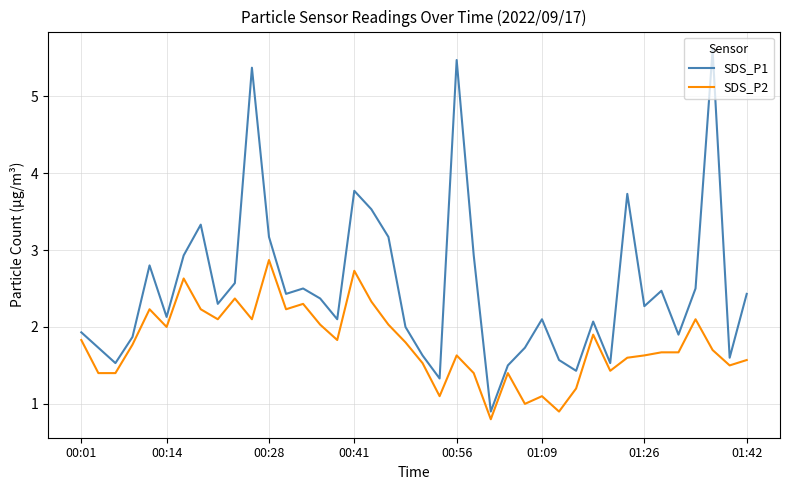

What is the lowest value of the SDS_P1 series?

0.9